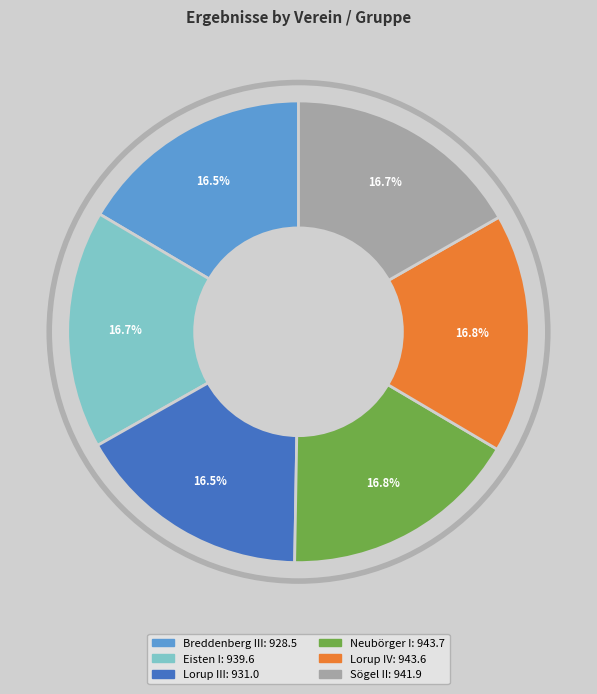

What percentage do Lorup IV and Sögel II together represent?

33.5%